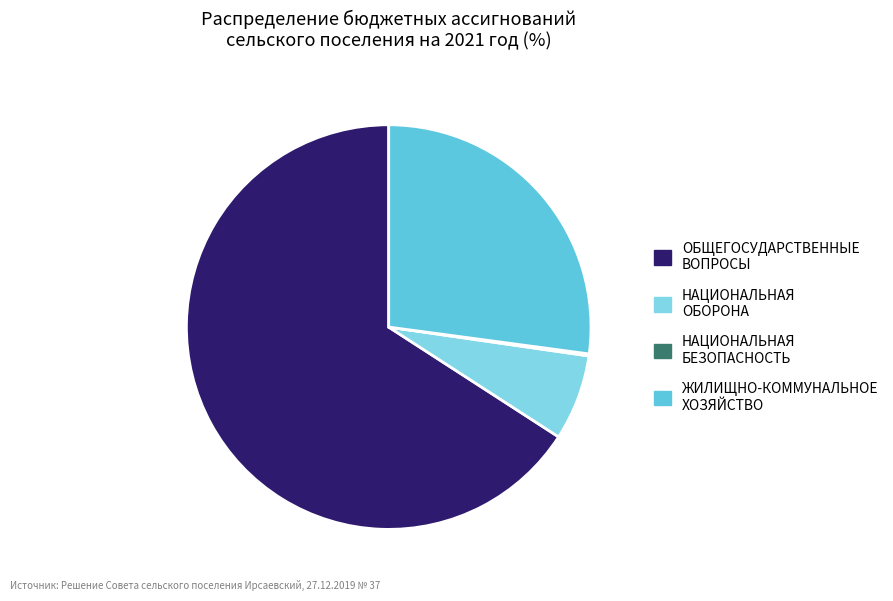

Is it true that НАЦИОНАЛЬНАЯ ОБОРОНА is 1% of the pie?

False